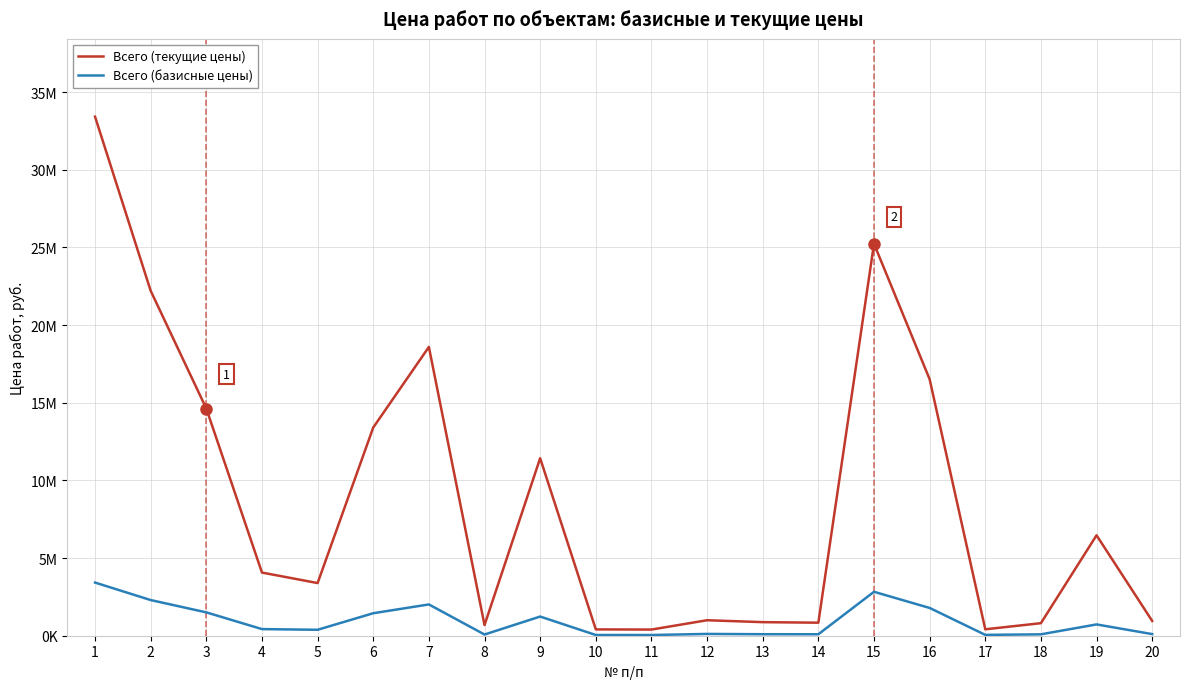

Does the chart display data point markers on the line(s)?

No